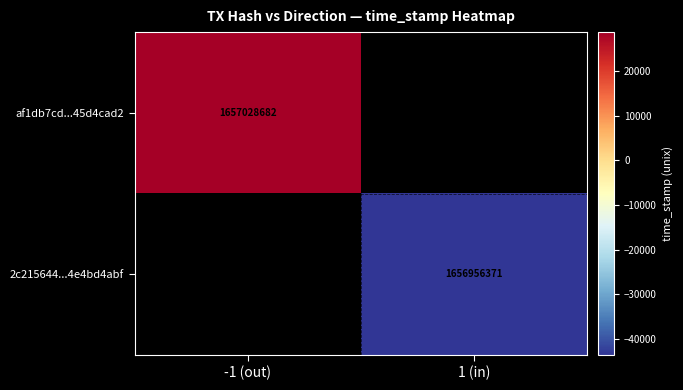

Which label corresponds to the smallest value in the chart?

1 (in)